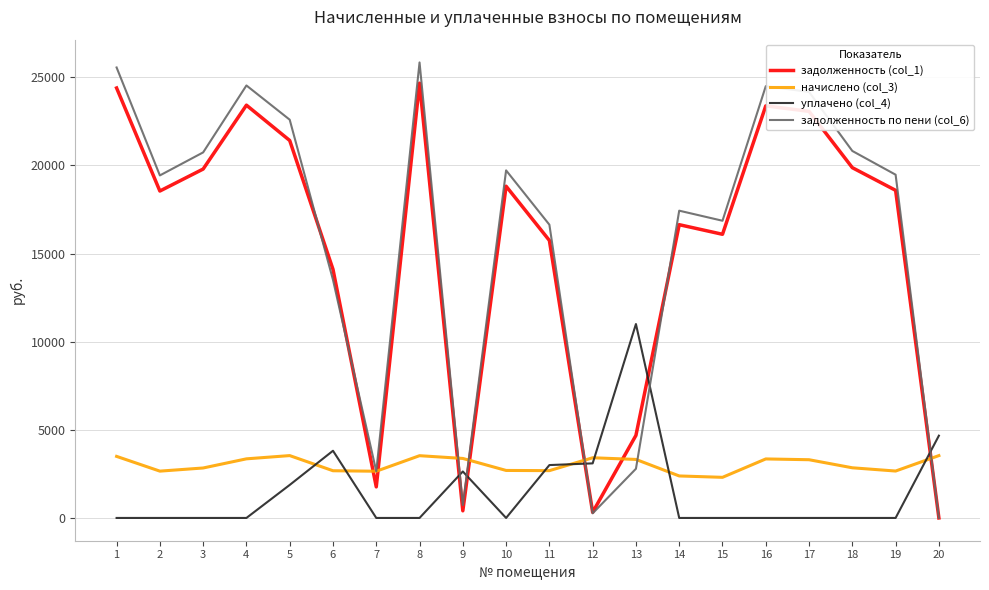

What is the sum of all уплачено (col_4) values?

30088.5